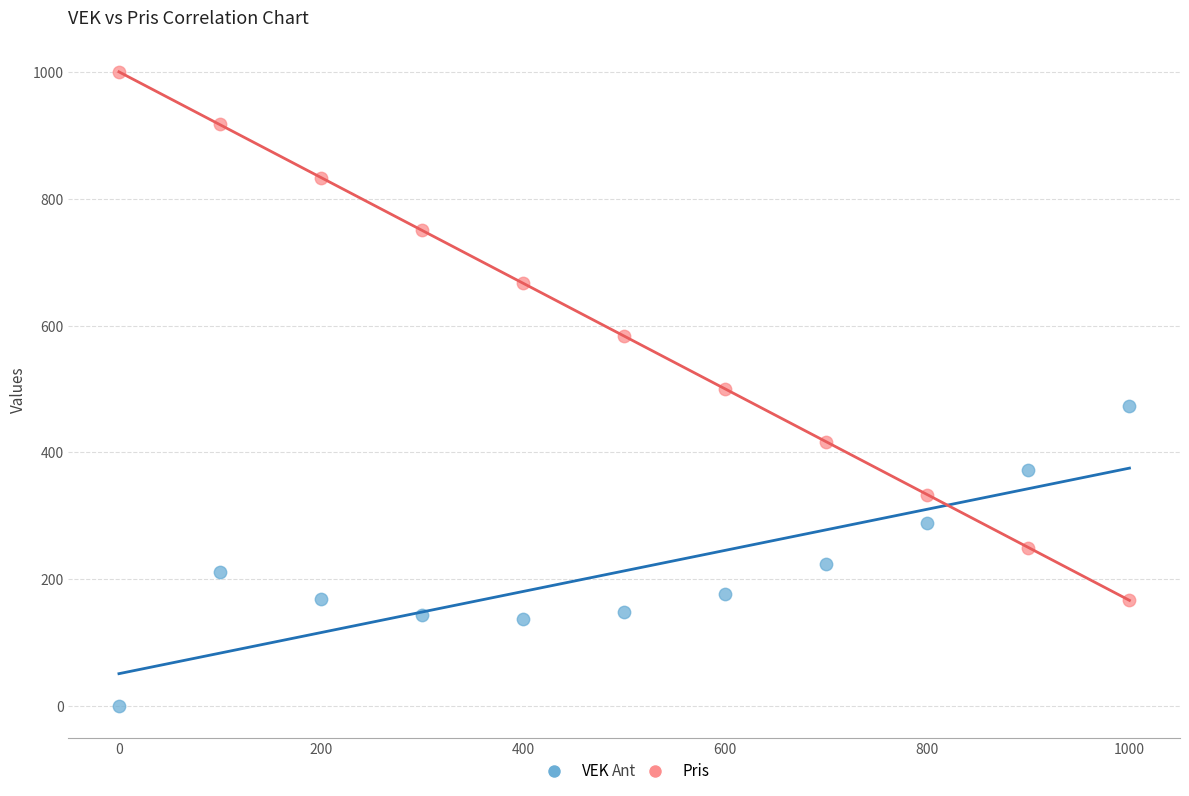

What is the X range (max minus min) for the scatter plot?

1000